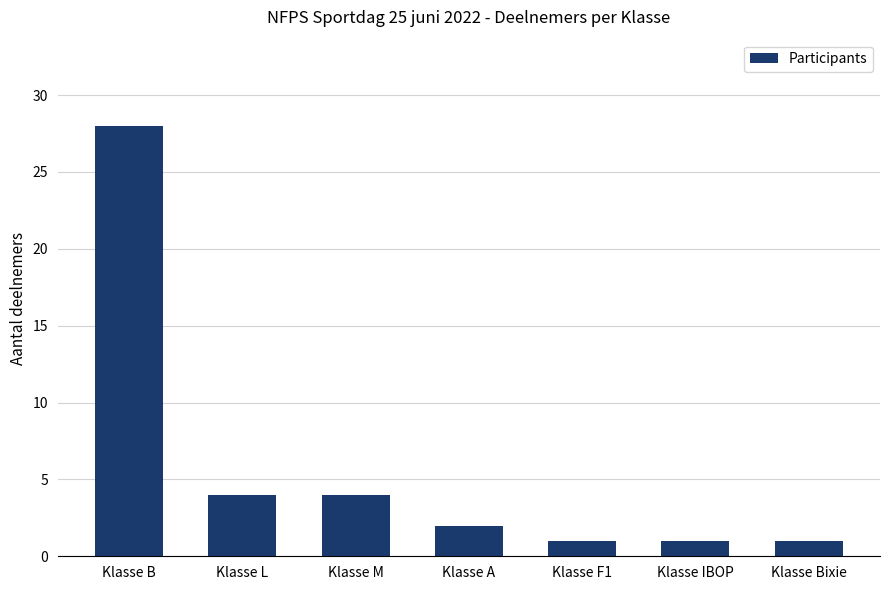

How many bars are there in total?

7